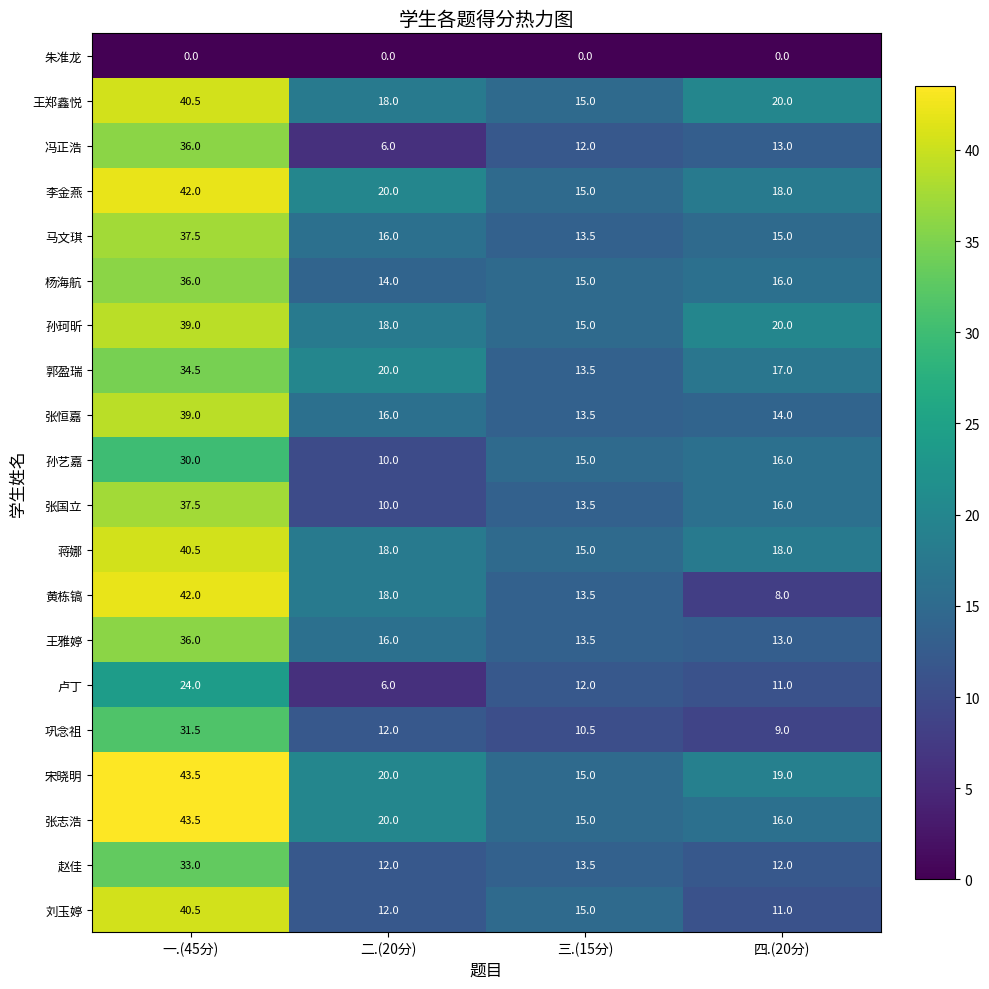

At how many categories does at least one series exceed 43?

1